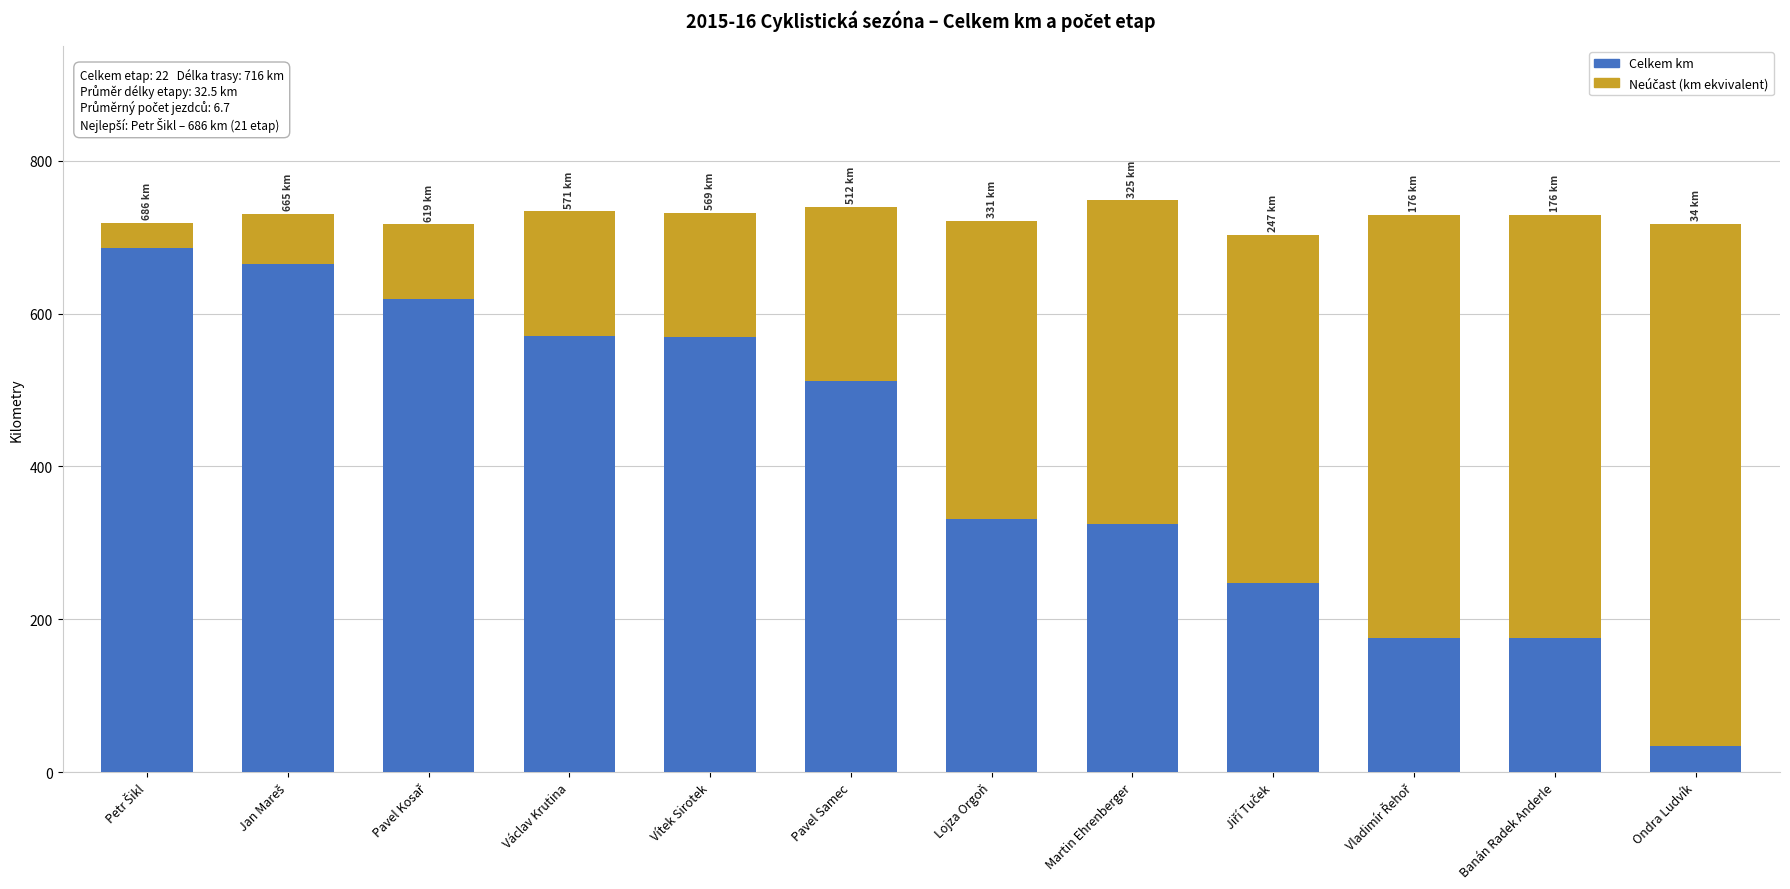

The value of Celkem km at Martin Ehrenberger is 431.5. True or false?

False